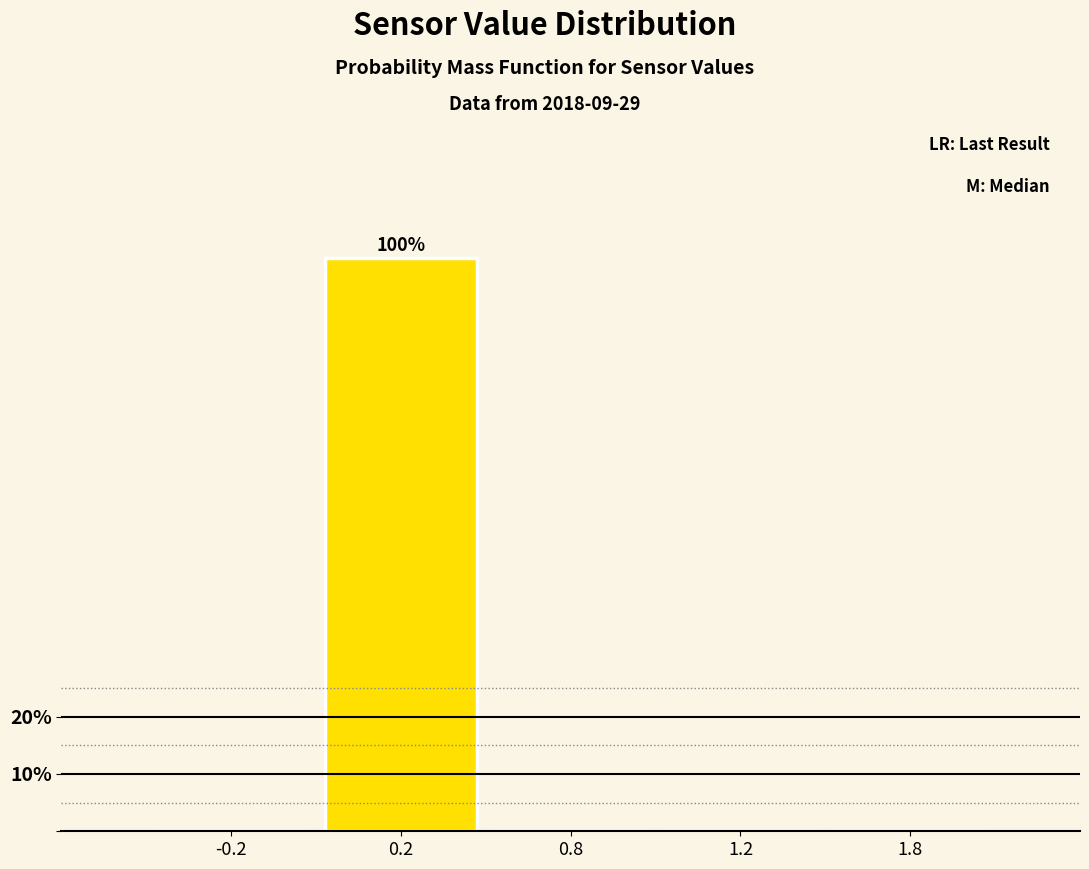

Reading left to right, extract all data points from this chart.

-0.2=0	0.2=100	0.8=0	1.2=0	1.8=0